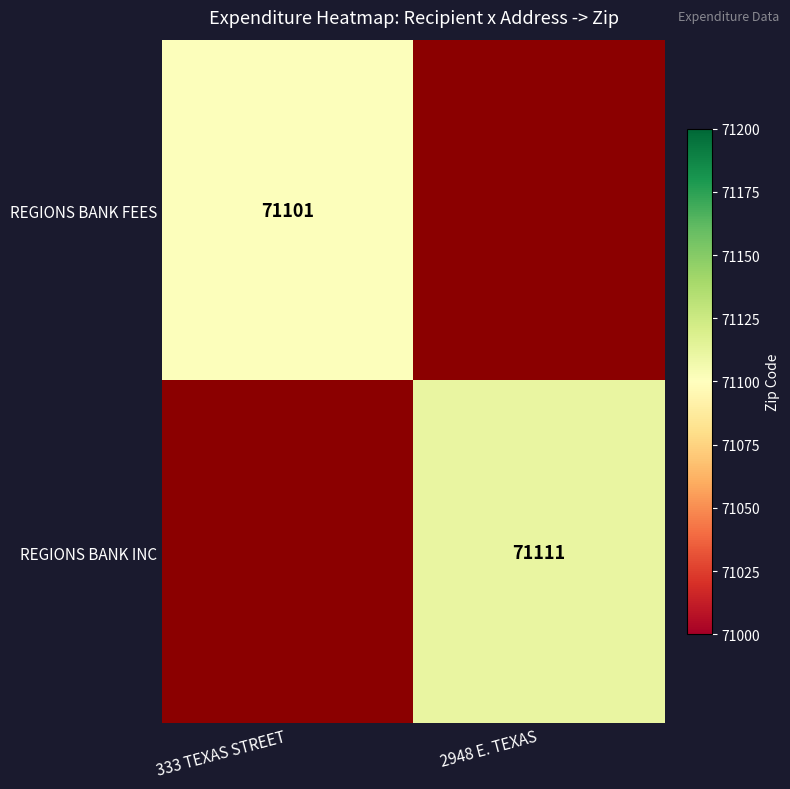

The REGIONS BANK FEES series shows 97698 at 333 TEXAS STREET. True or false?

False